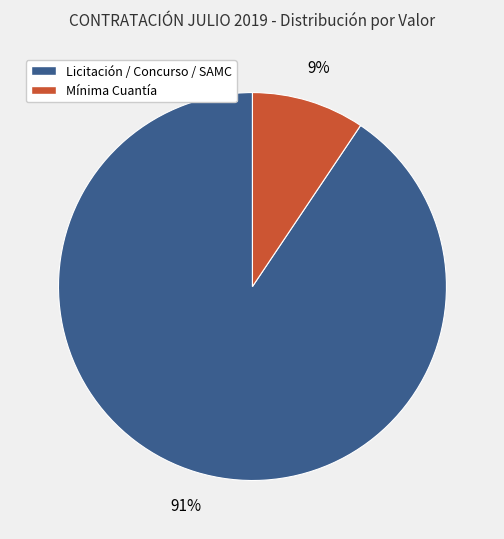

Is there any slice that represents more than half of the pie?

Yes